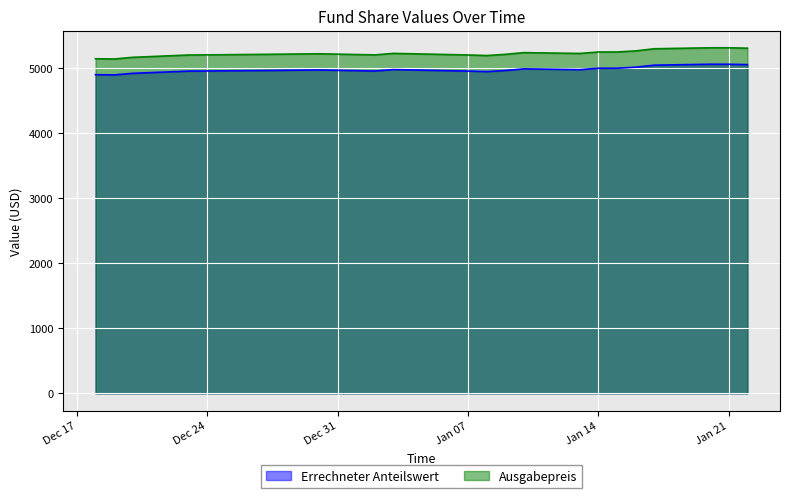

What is the minimum value for Errechneter Anteilswert?

4899.6